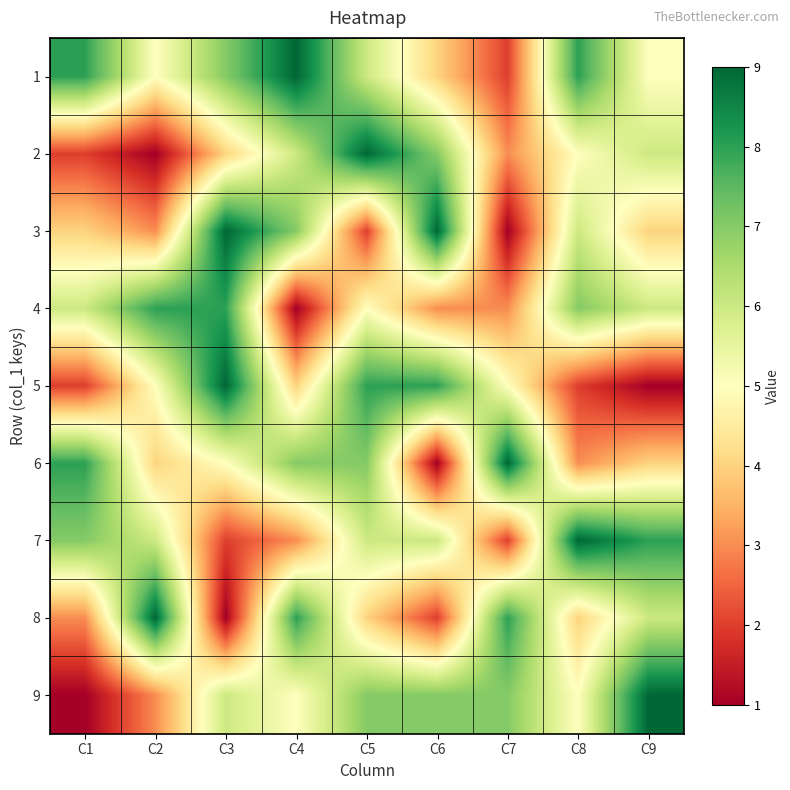

Count the 8 values in the range 3 to 8.

6